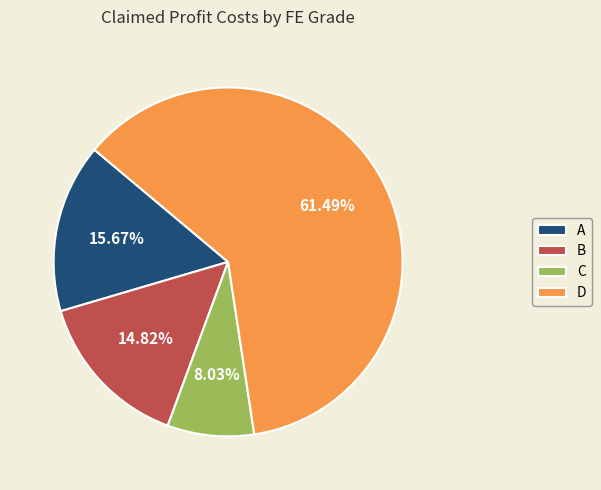

What is the largest slice in the pie chart?

D